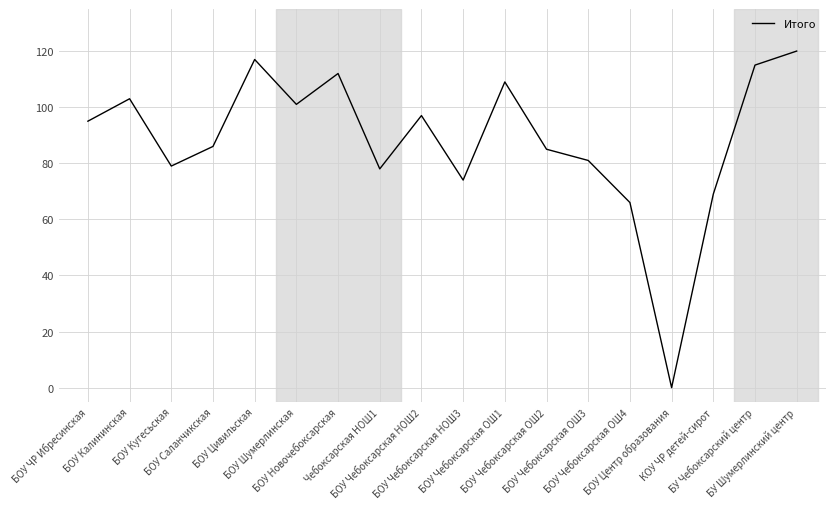

Which category has the lowest value across all series?

БОУ Центр образования